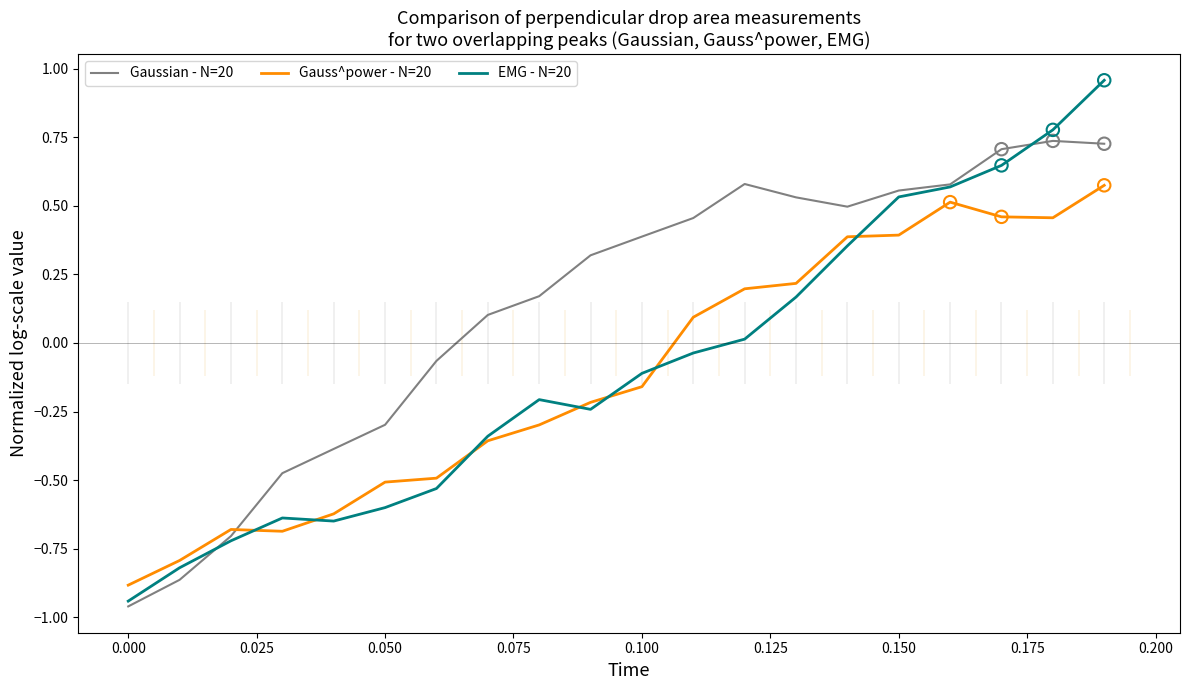

Is the value of EMG - N=20 at 0.050 greater than the value of Gauss^power - N=20 at 0.100?

No